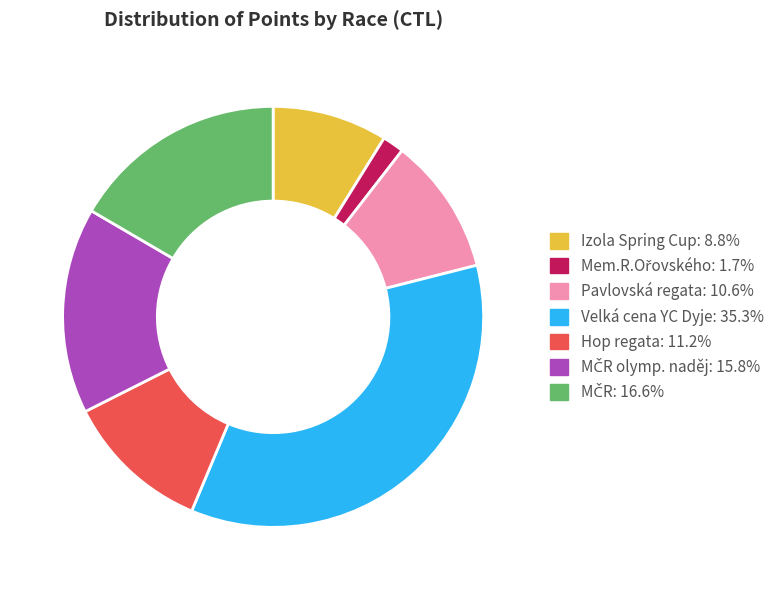

Does any single category account for the majority?

No